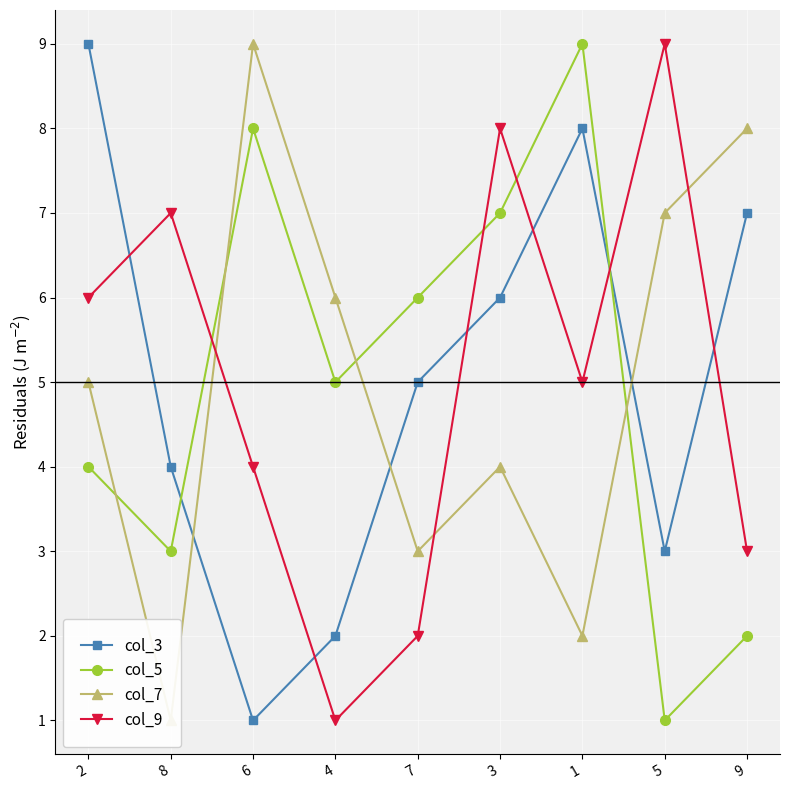

What is the sum of the col_5 values at 6 and 2?

12